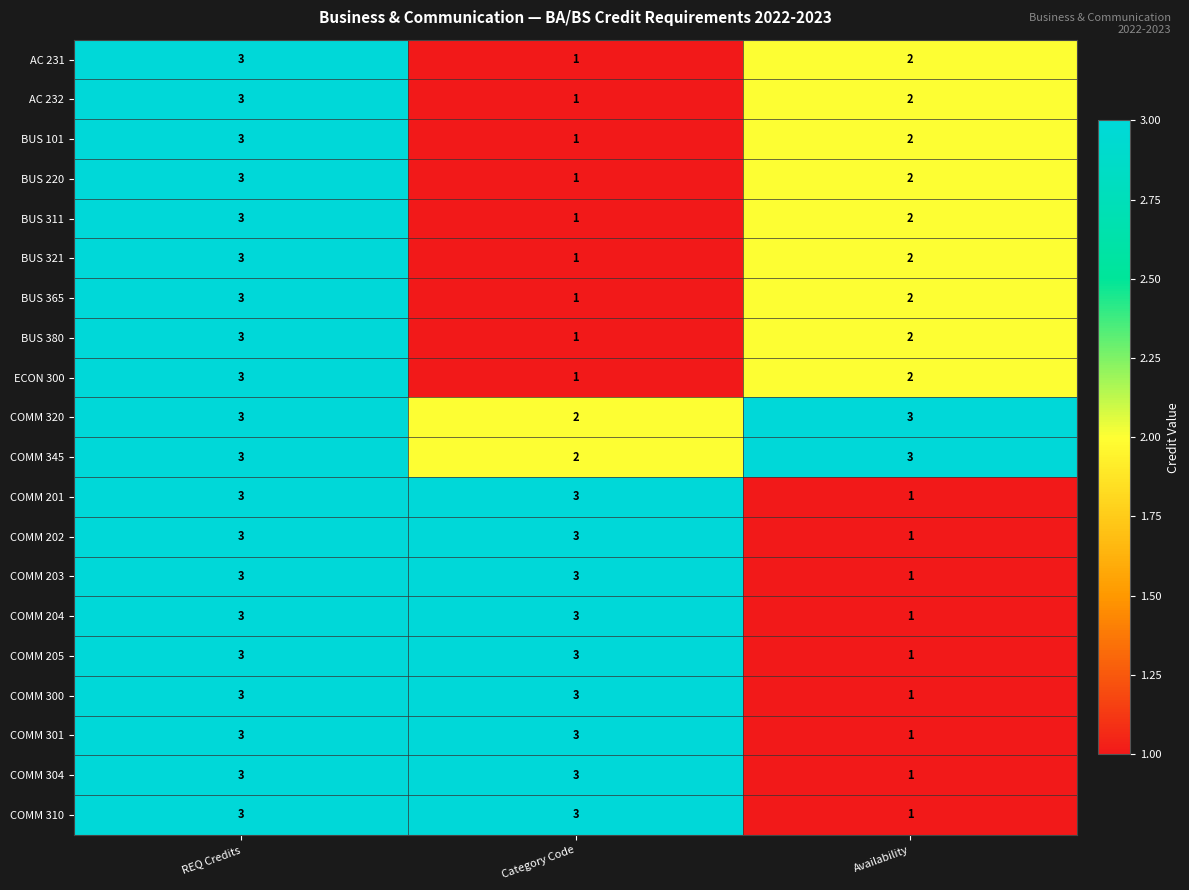

Is it true that COMM 301 equals 3 at Category Code?

True